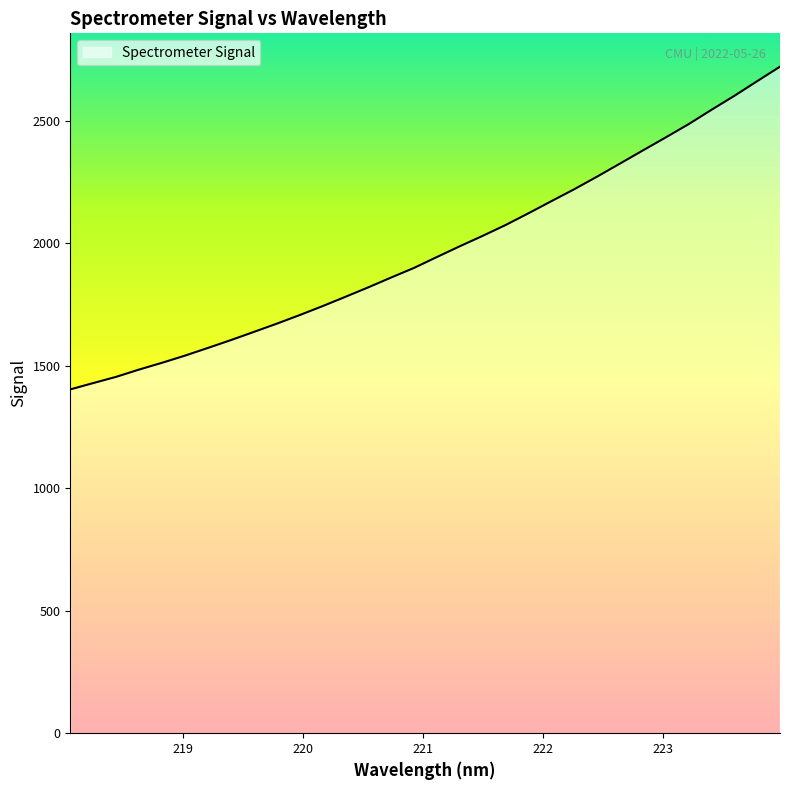

True or false: there are more than 0 points higher than both neighbors.

False